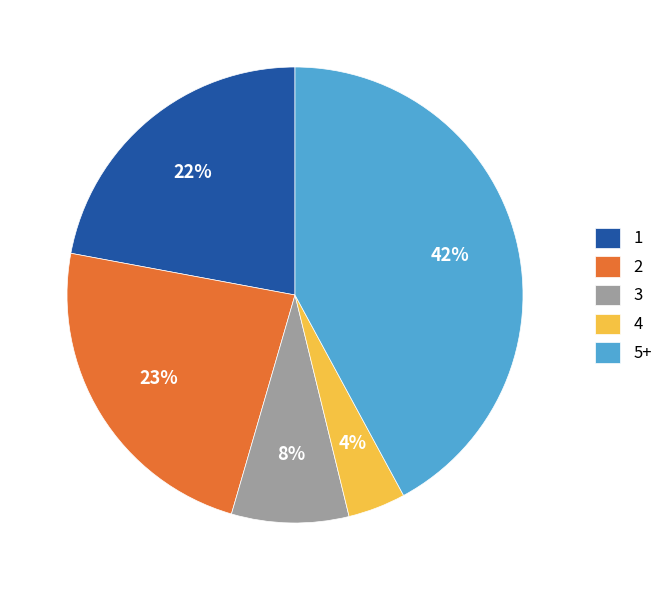

How many slices are in this pie chart?

5